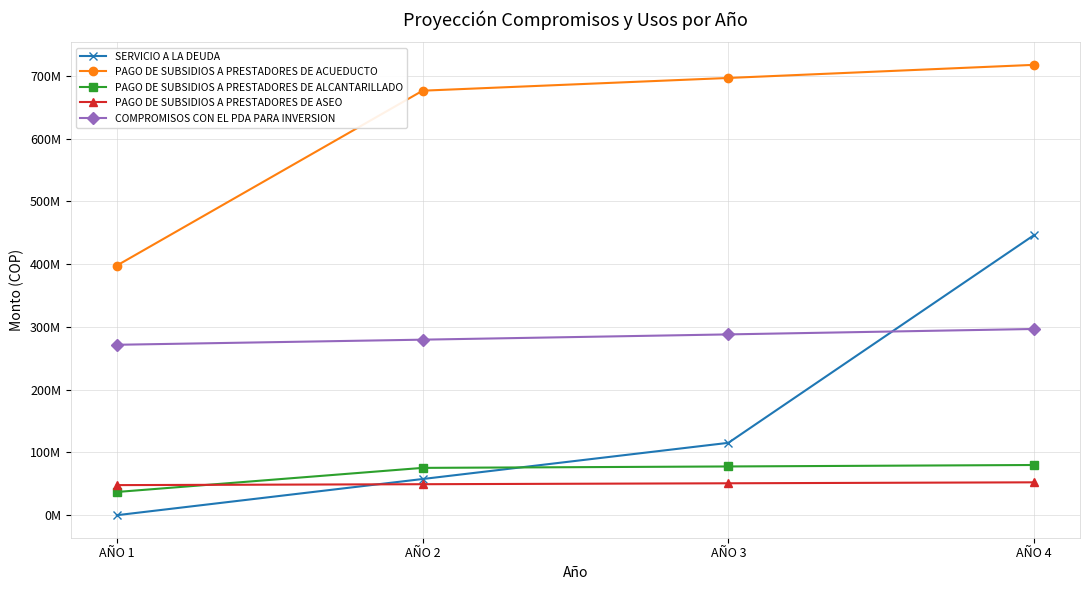

What is the spread (max minus min) of values at AÑO 2?

627021053